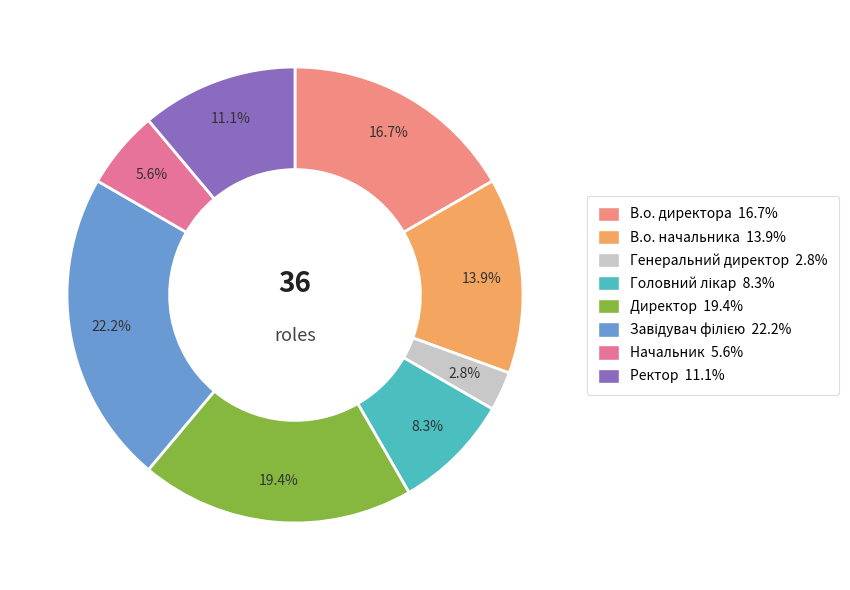

What percentage is the Директор slice, to the nearest percent?

19%